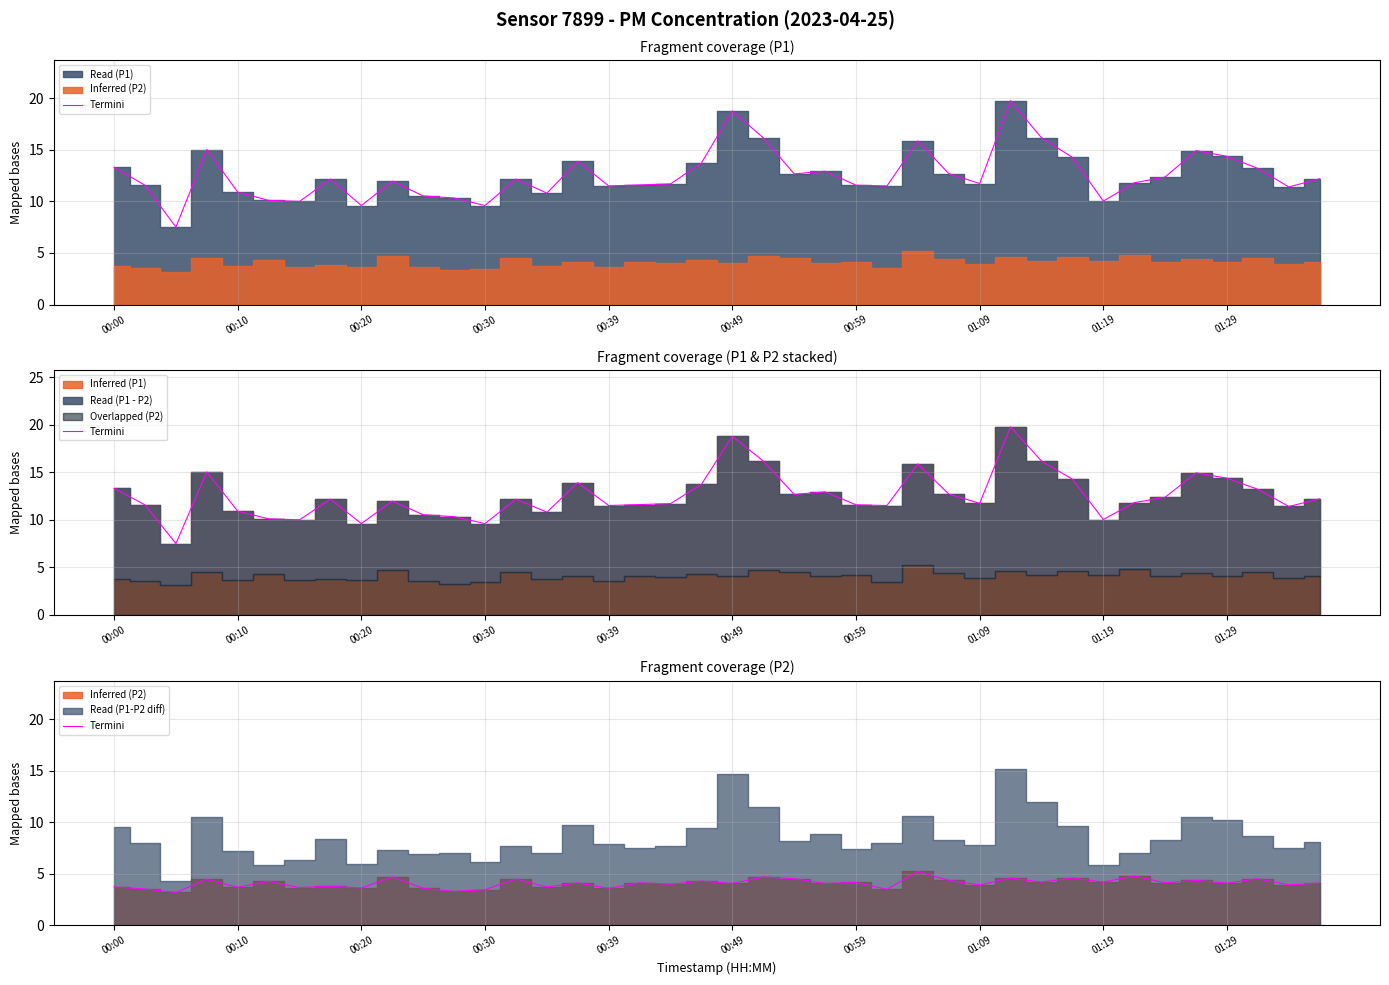

Approximately how many times larger is the value at 15 compared to 25?

1.2